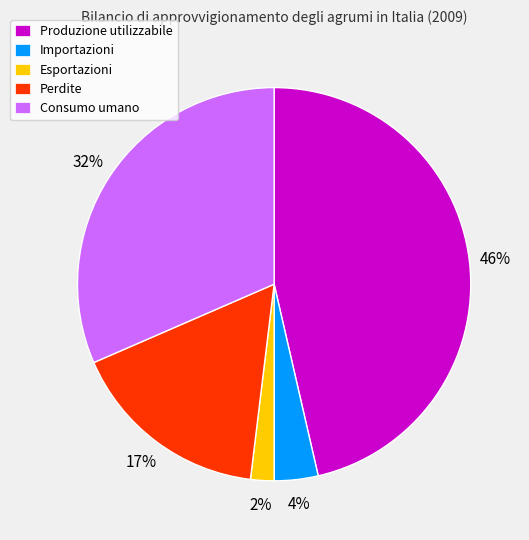

True or false: Esportazioni accounts for 10% of the total.

False